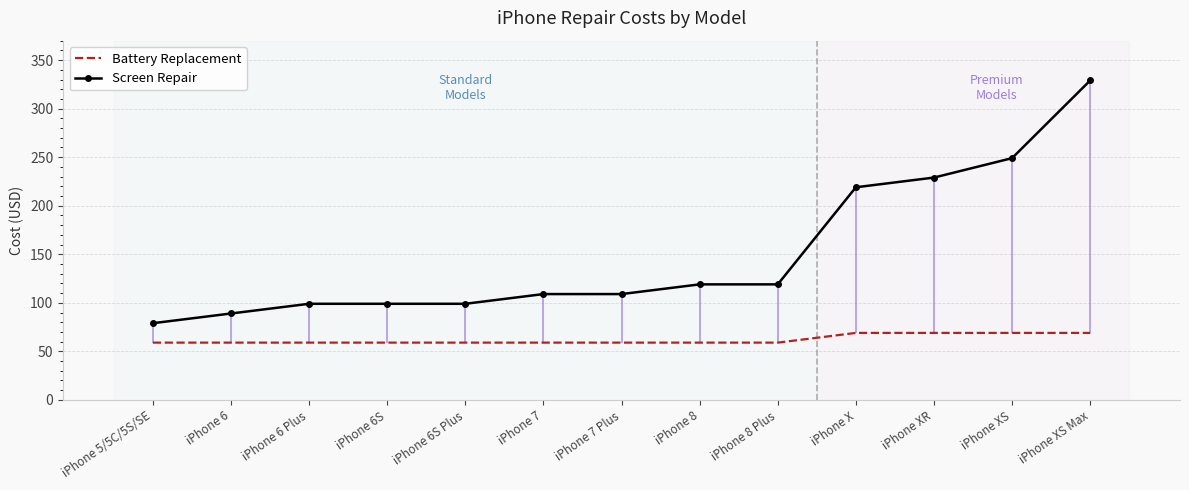

What is the total value across all series at iPhone 7?

168